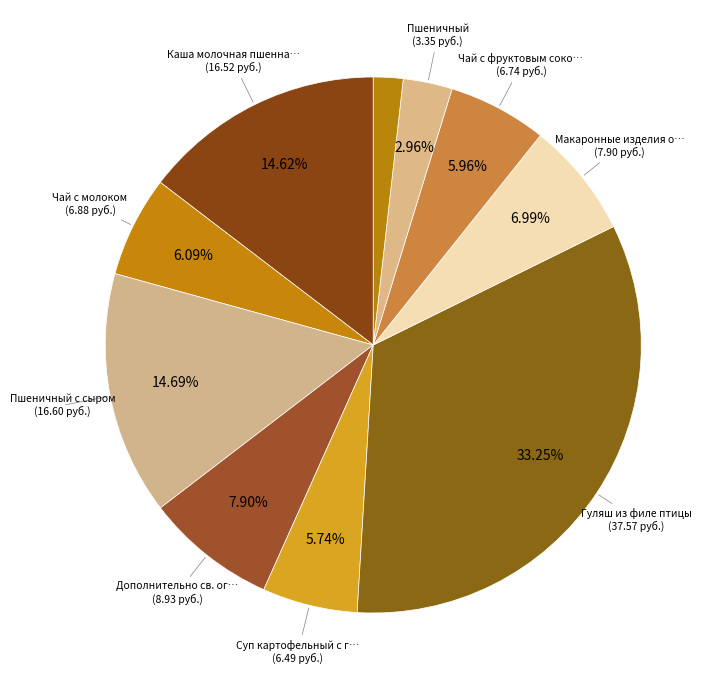

How many slices are in this pie chart?

10